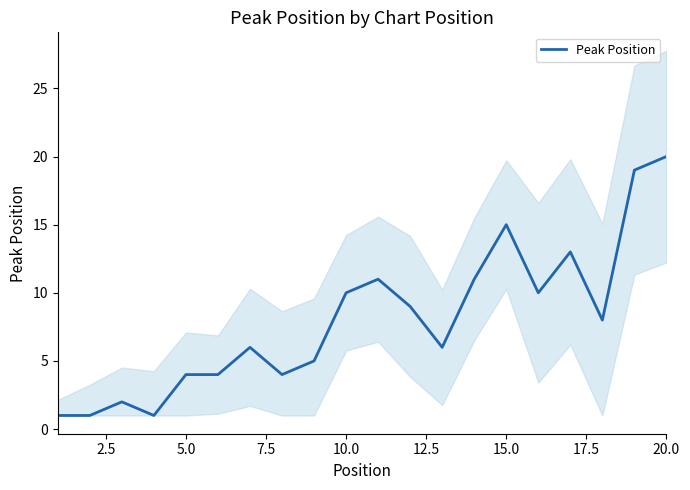

Which category has the highest value in the Peak Position series?

20.0